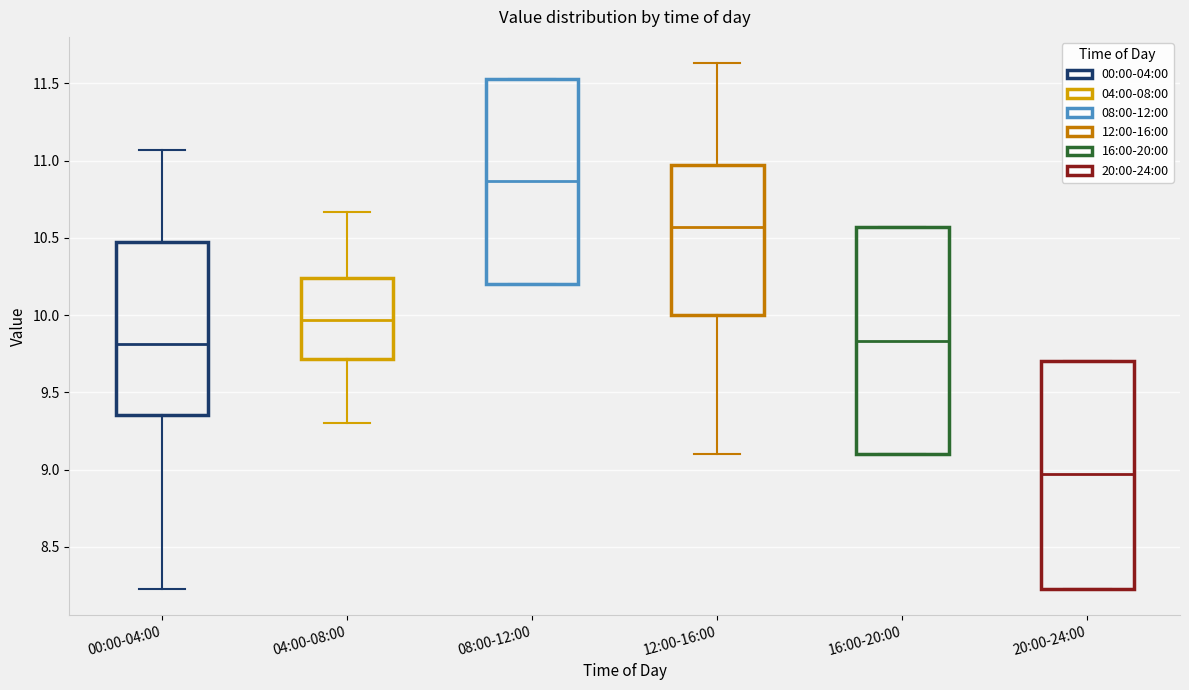

Where does the lower whisker of the box for 12:00-16:00 end on the y-axis? The values are not printed on the chart, so give them approximately, as read against the axis.

9.10